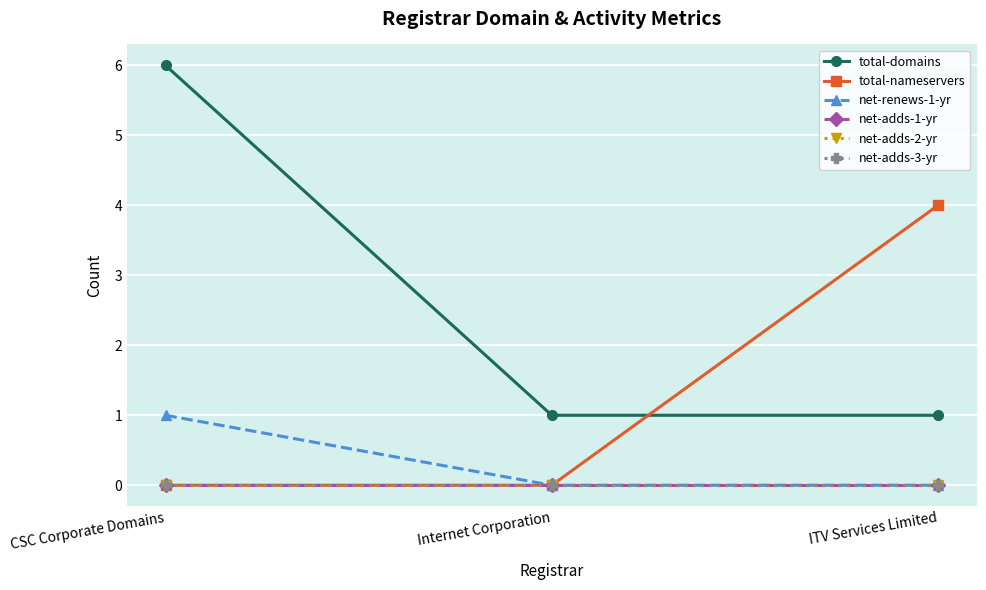

What is the greatest value displayed?

6